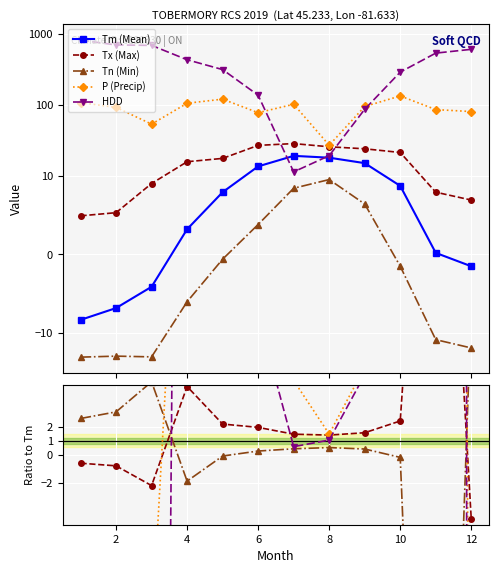

How many distinct data groups are displayed?

5